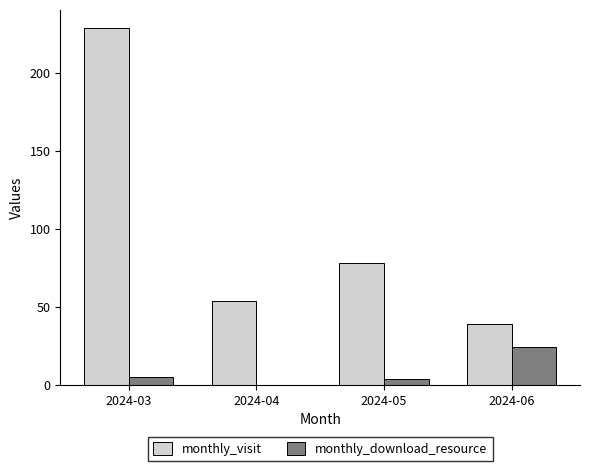

Reading right to left, list all the values displayed in this chart.

monthly_visit: 2024-06=39	2024-05=78	2024-04=54	2024-03=229
monthly_download_resource: 2024-06=24	2024-05=4	2024-04=0	2024-03=5